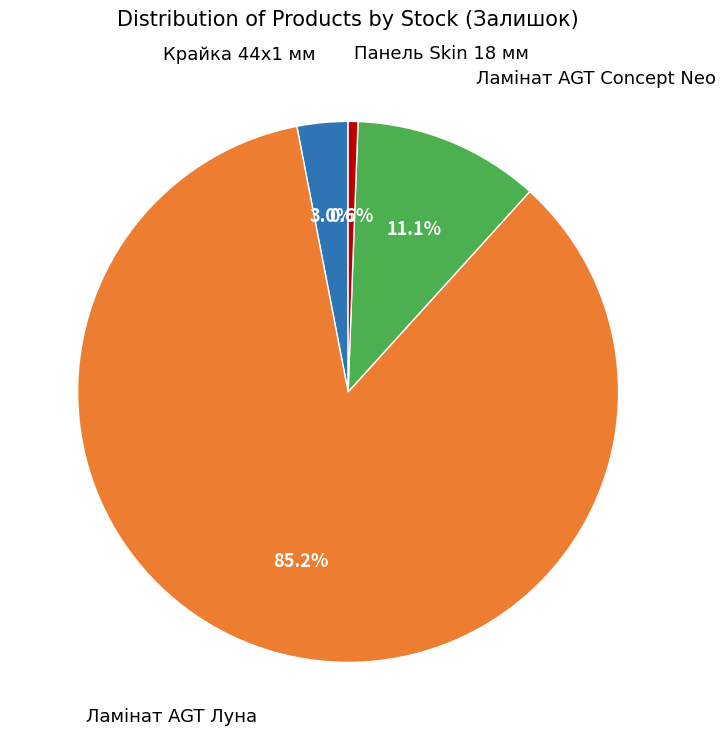

Count the number of slices in the pie.

4